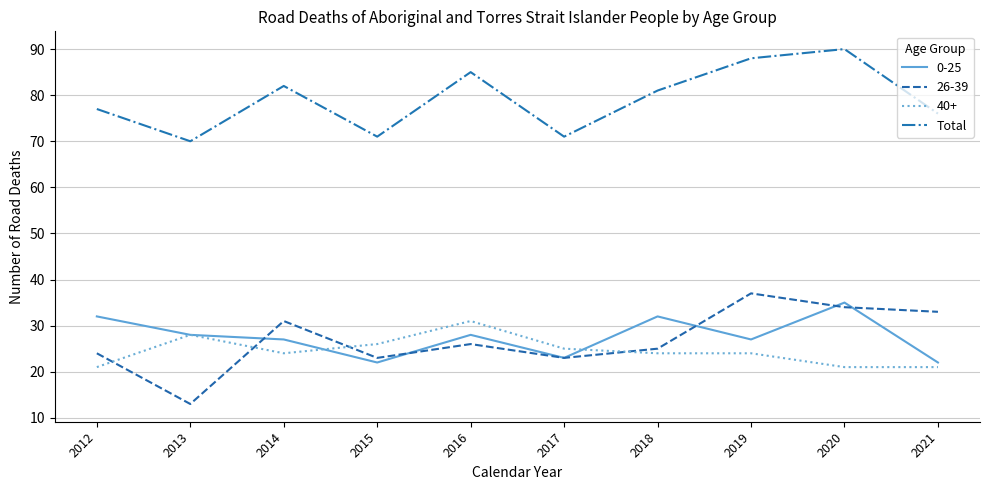

Is it true that 40+ equals 21 at 2012?

True